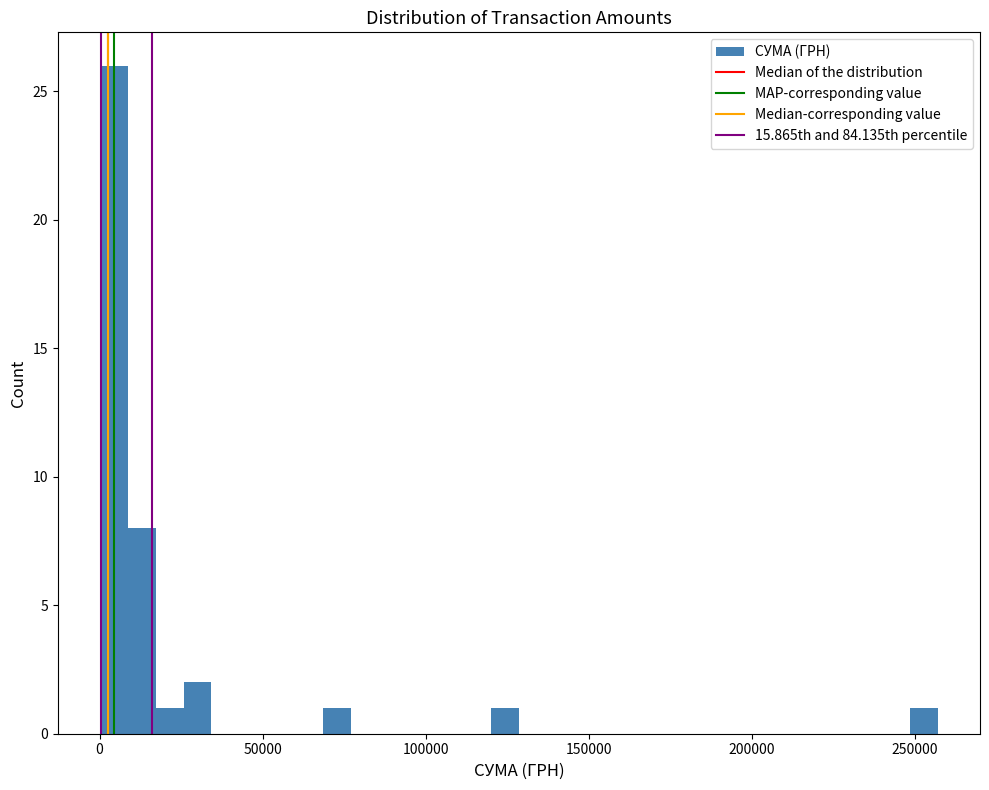

Around what value on the x-axis is the tallest bar? Give the approximate position of its centre, as read against the axis.

5000